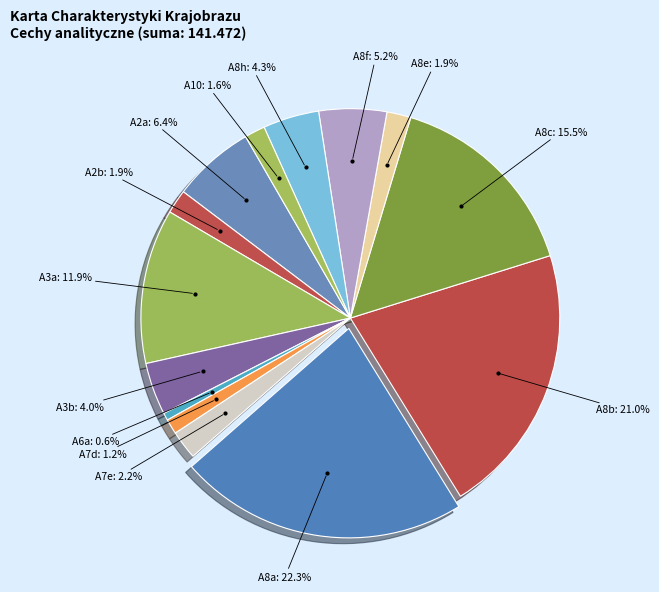

To the nearest percent, what is the difference between the largest and smallest slice percentages?

22%